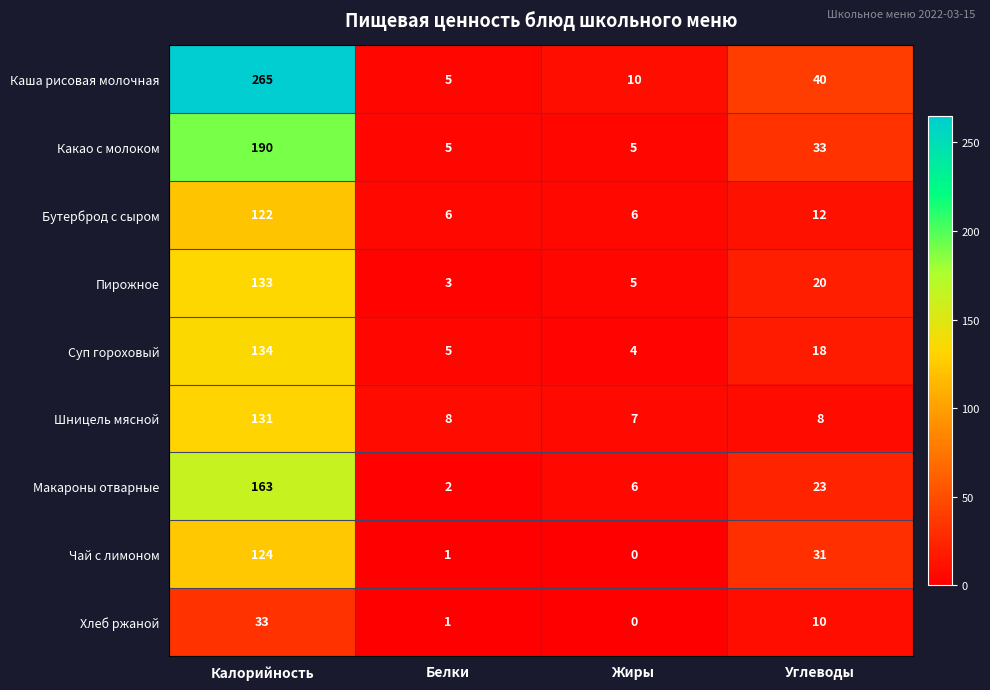

Where does the Чай с лимоном series first go above 31?

Калорийность